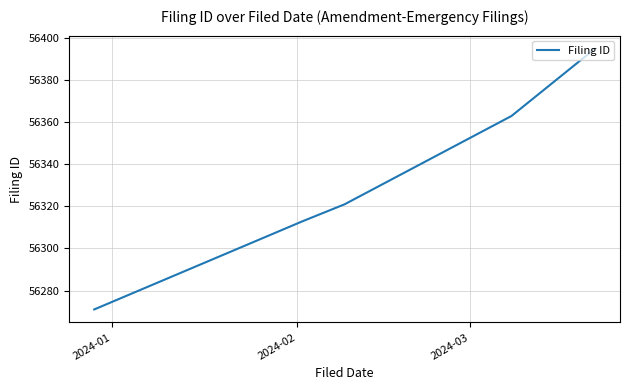

What is the smallest value displayed?

56271